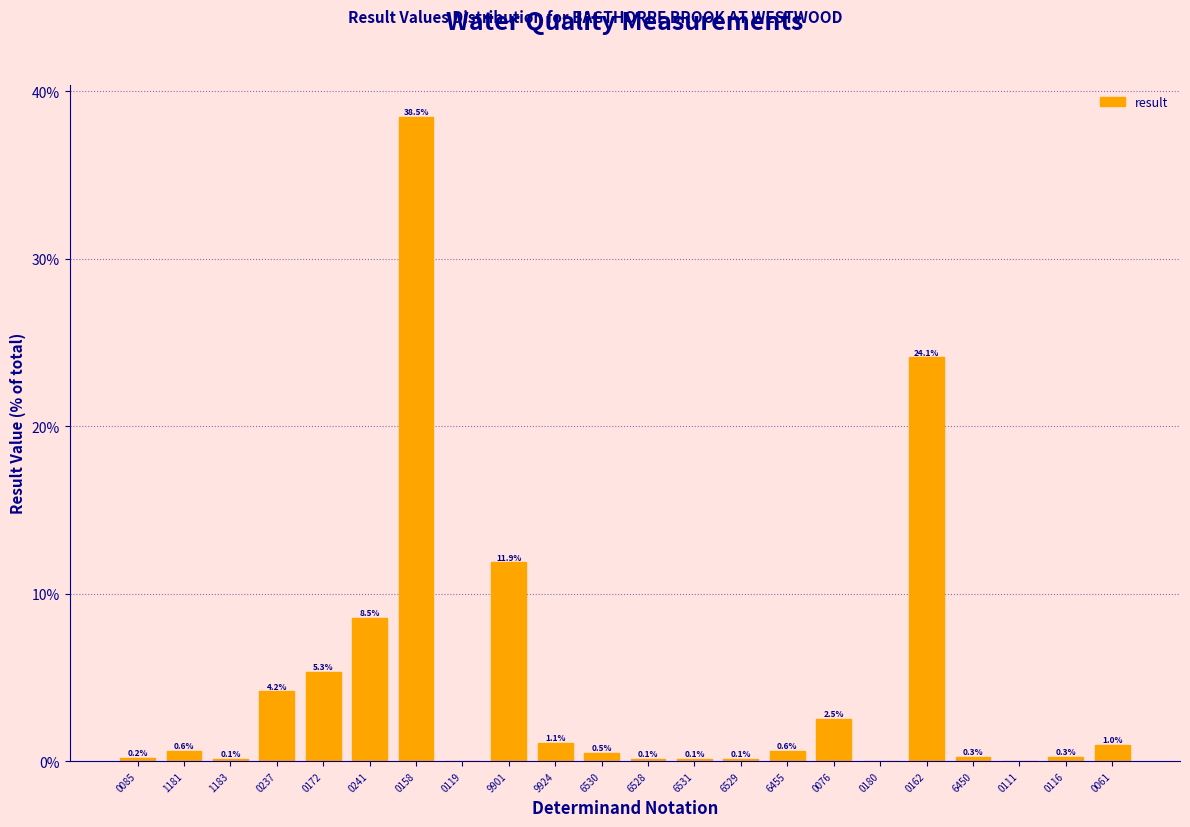

At which category does the chart reach its peak across all series?

0158